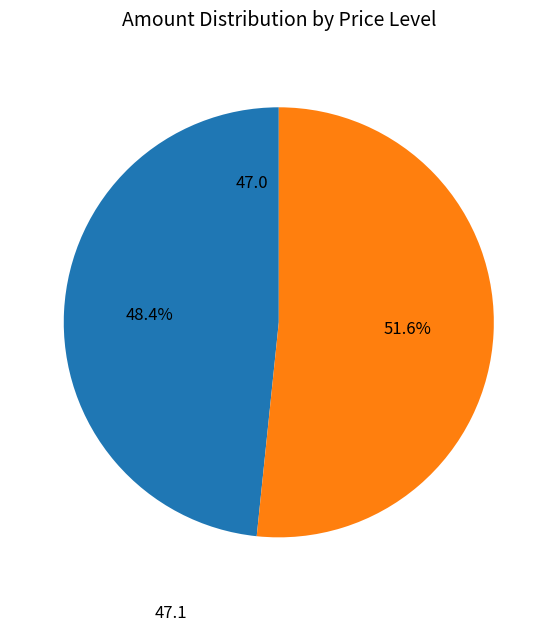

Is there a majority slice in this chart?

Yes